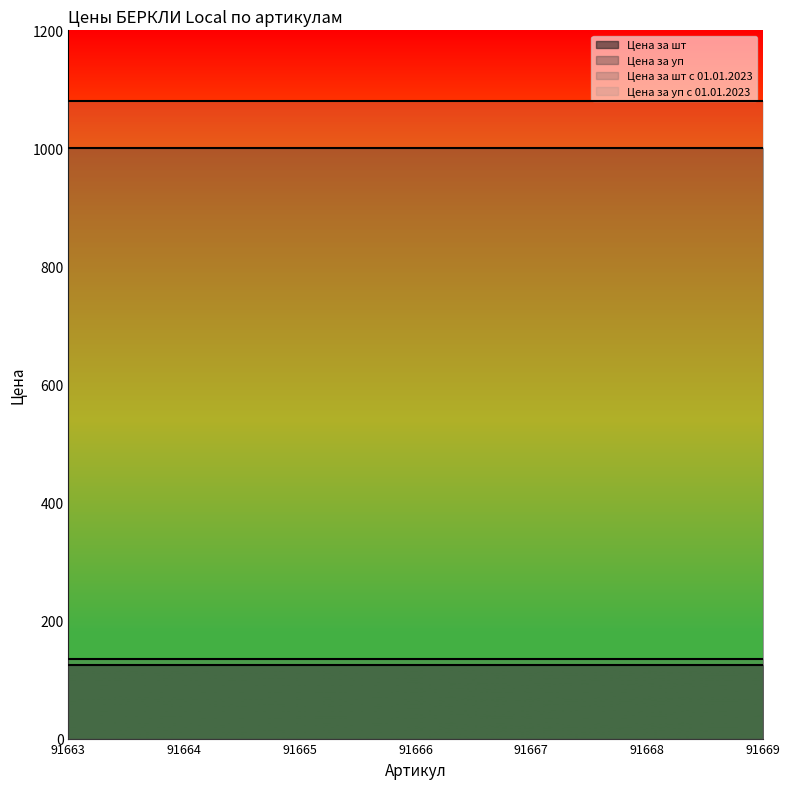

Is the value of Цена за уп at 91669 greater than the value of Цена за шт at 91667?

Yes